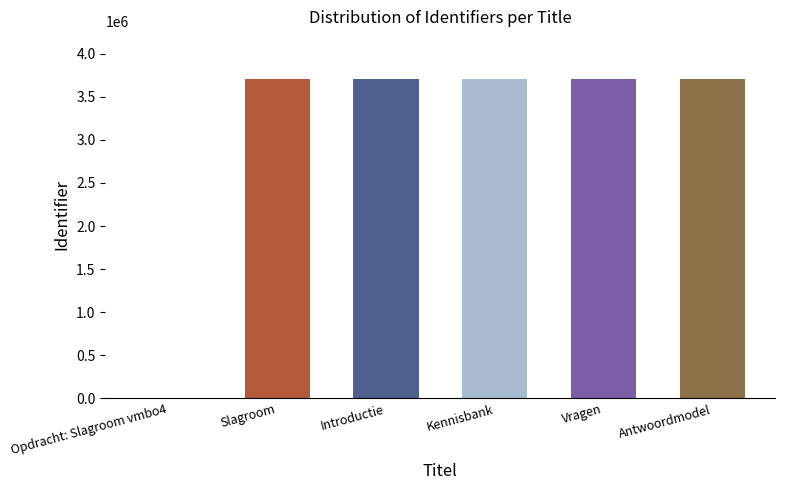

Is it true that the value at Opdracht: Slagroom vmbo4 is 0?

True